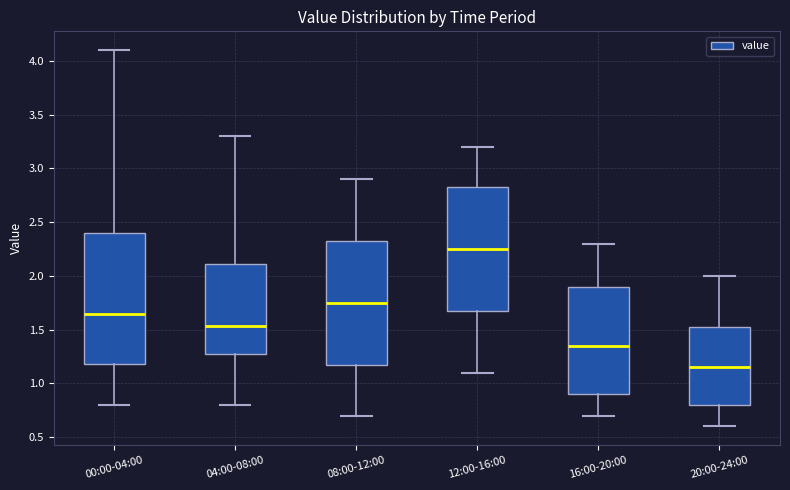

Reading left to right, transcribe this box plot: for each box, give where its median line is, the range the box spans, and where its two whiskers end, as read against the y-axis. The values are not printed on the chart, so give them approximately, as read against the axis.

00:00-04:00: median 1.65, box 1.20 to 2.40, whiskers 0.80 to 4.10
04:00-08:00: median 1.55, box 1.30 to 2.10, whiskers 0.80 to 3.30
08:00-12:00: median 1.75, box 1.20 to 2.35, whiskers 0.70 to 2.90
12:00-16:00: median 2.25, box 1.70 to 2.85, whiskers 1.10 to 3.20
16:00-20:00: median 1.35, box 0.90 to 1.90, whiskers 0.70 to 2.30
20:00-24:00: median 1.15, box 0.80 to 1.55, whiskers 0.60 to 2.00